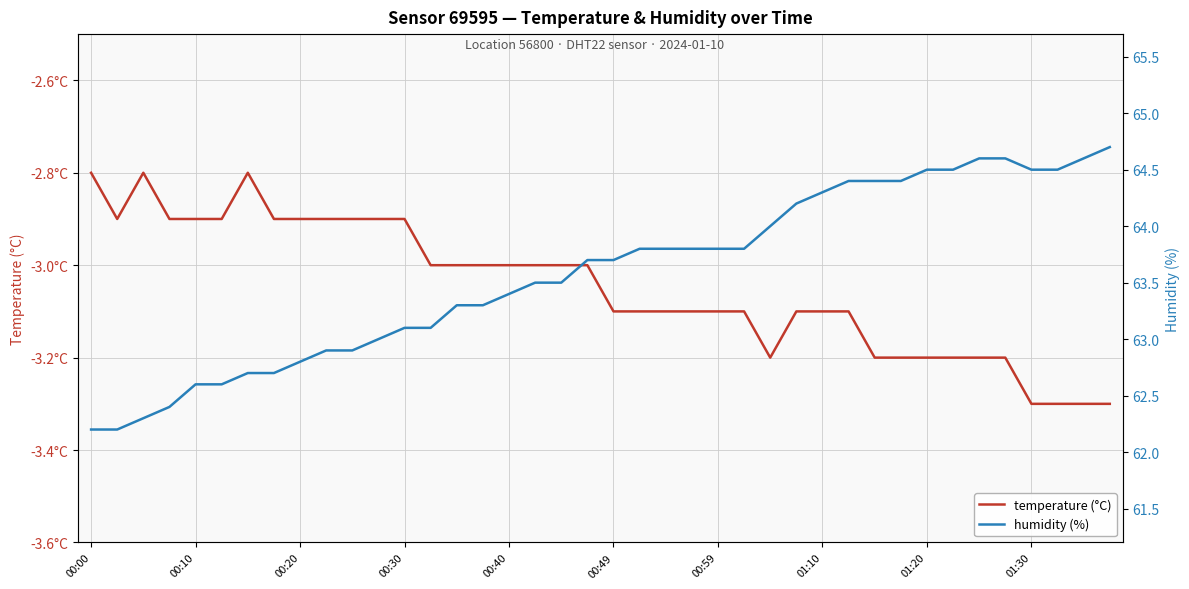

Is it true that humidity equals 18.0 at 30?

False